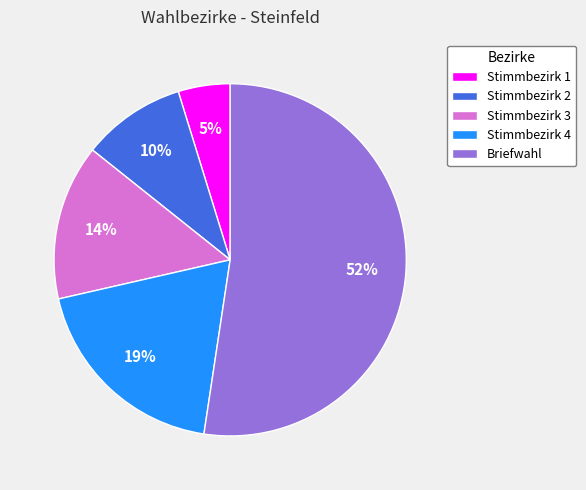

Between Stimmbezirk 3 and Stimmbezirk 4, which is larger?

Stimmbezirk 4